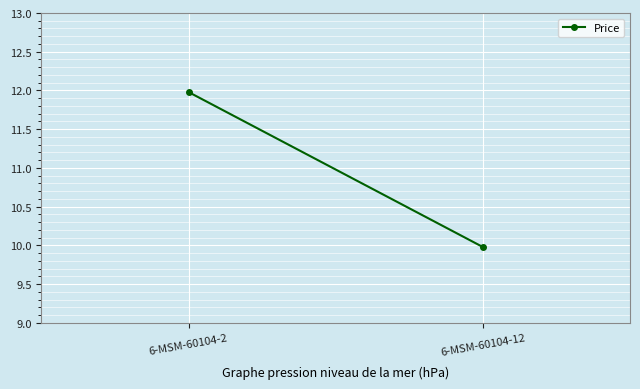

True or false: the data shows 4.9 at 6-MSM-60104-12.

False